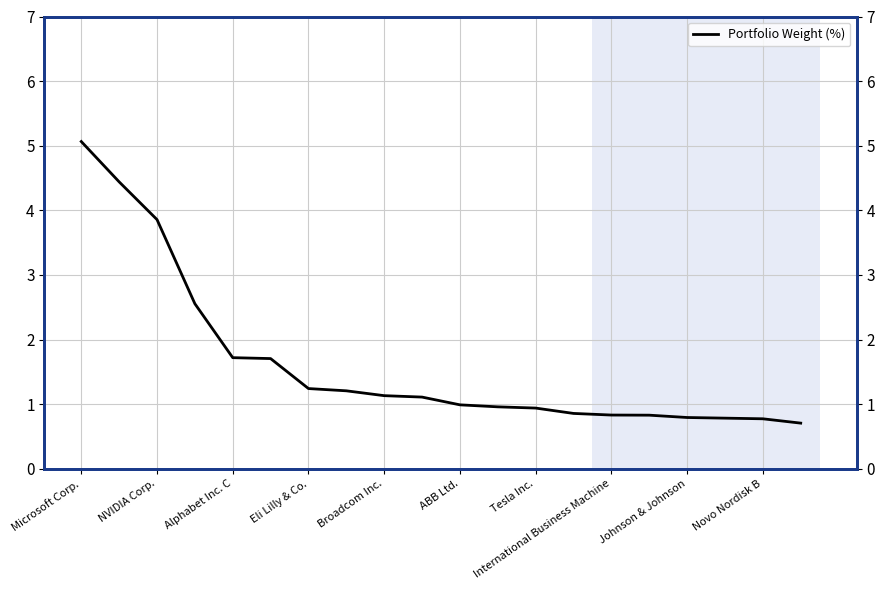

Reading left to right, extract all data points from this chart.

5.1	4.4	3.9	2.6	1.7	1.7	1.2	1.2	1.1	1.1	1.0	1.0	0.9	0.9	0.8	0.8	0.8	0.8	0.8	0.7